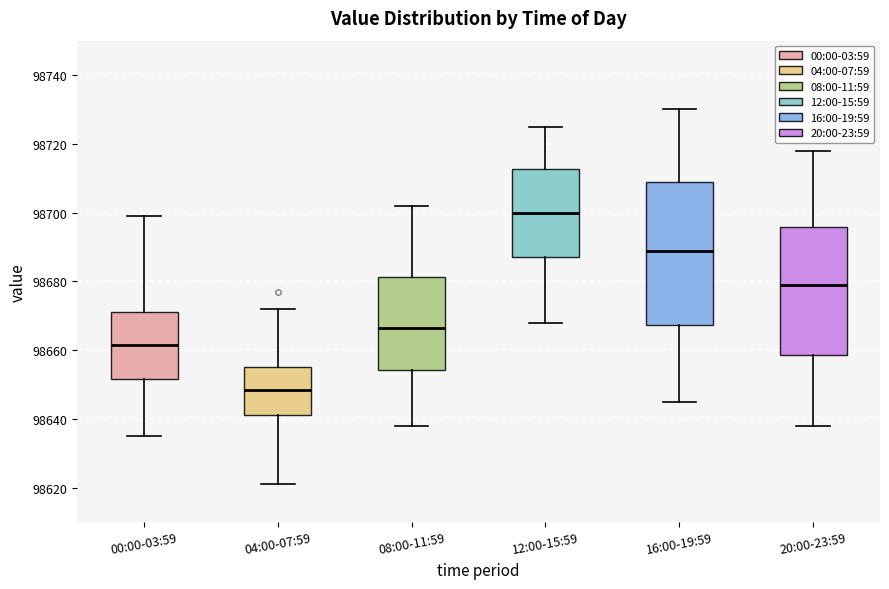

Reading left to right, read every box against the y-axis: the position of its median line, the range the box covers, and the ends of its whiskers. The values are not printed on the chart, so give them approximately, as read against the axis.

00:00-03:59: median 98662, box 98652 to 98672, whiskers 98636 to 98700
04:00-07:59: median 98648, box 98642 to 98656, whiskers 98622 to 98672
08:00-11:59: median 98666, box 98654 to 98682, whiskers 98638 to 98702
12:00-15:59: median 98700, box 98688 to 98712, whiskers 98668 to 98726
16:00-19:59: median 98690, box 98668 to 98710, whiskers 98646 to 98730
20:00-23:59: median 98680, box 98658 to 98696, whiskers 98638 to 98718